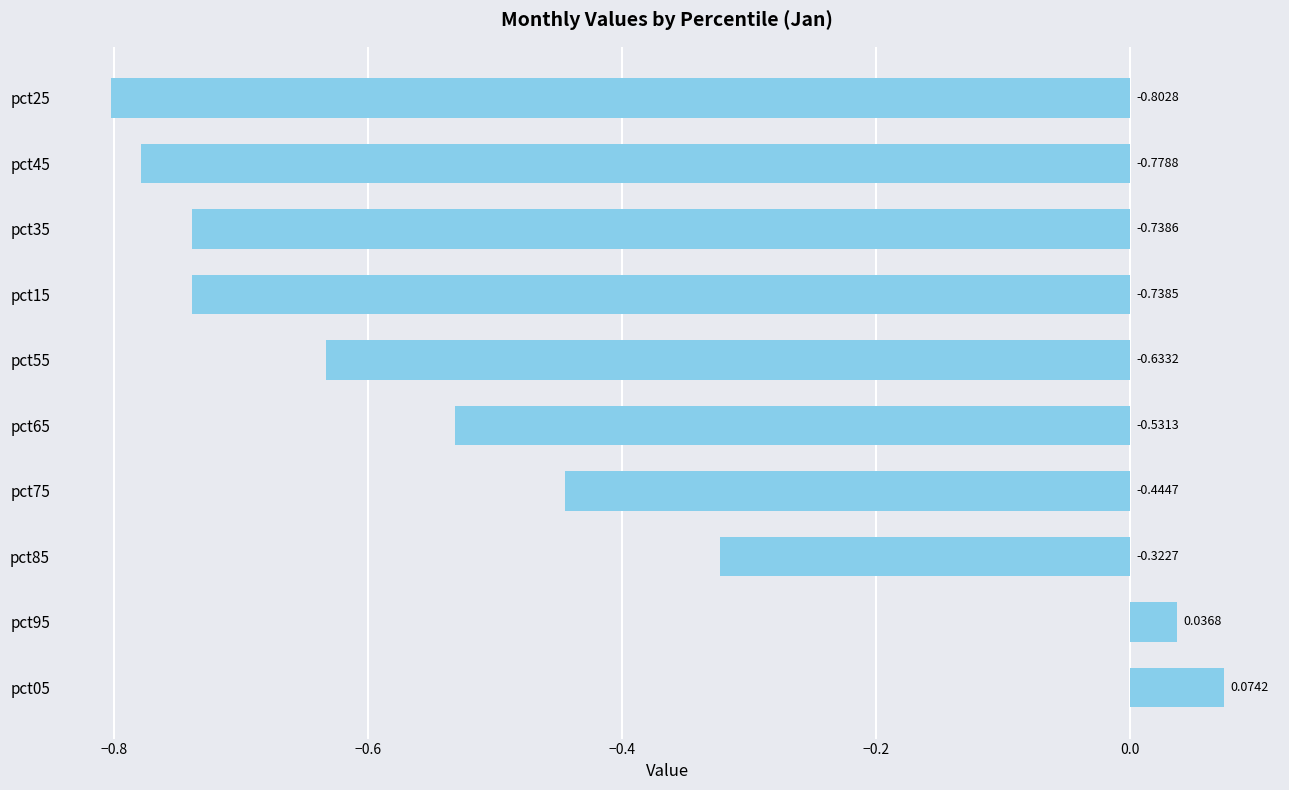

List the labels in order of value, smallest first.

pct25, pct45, pct35, pct15, pct55, pct65, pct75, pct85, pct95, pct05